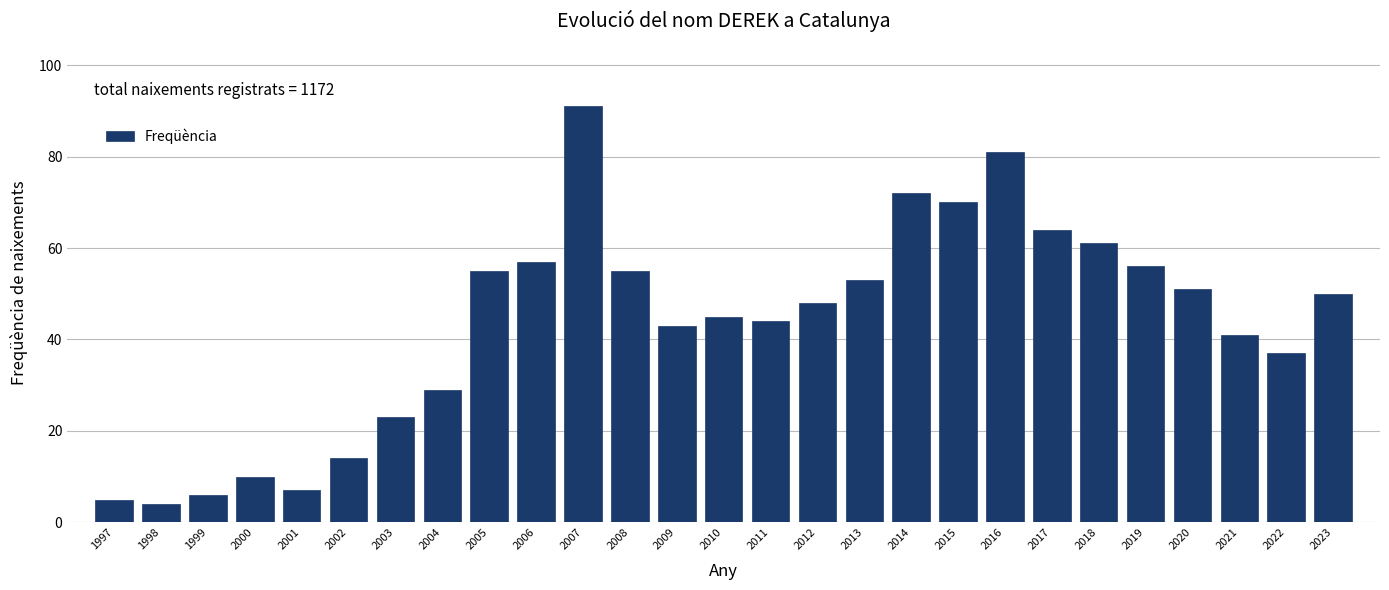

Reading right to left, list all the values displayed in this chart.

50	37	41	51	56	61	64	81	70	72	53	48	44	45	43	55	91	57	55	29	23	14	7	10	6	4	5